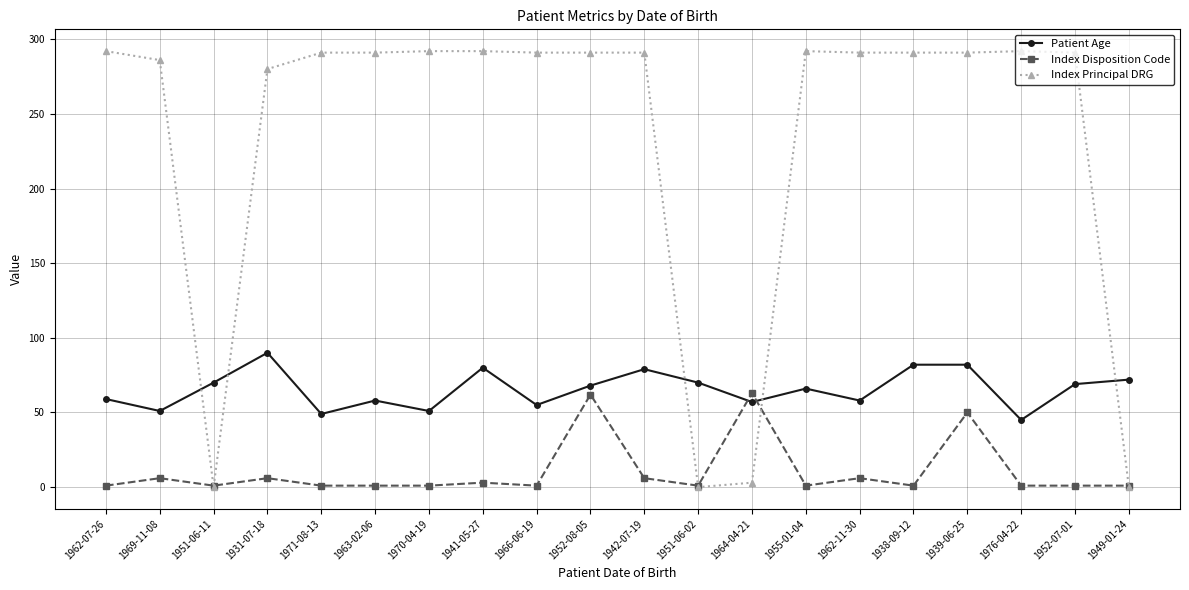

Is the value of Index Principal DRG at 1952-07-01 greater than the value of Patient Age at 1962-11-30?

Yes